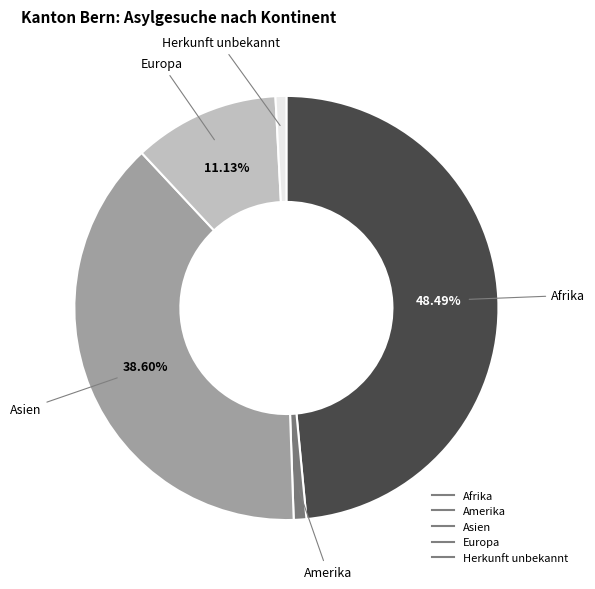

Is there a majority slice in this chart?

No